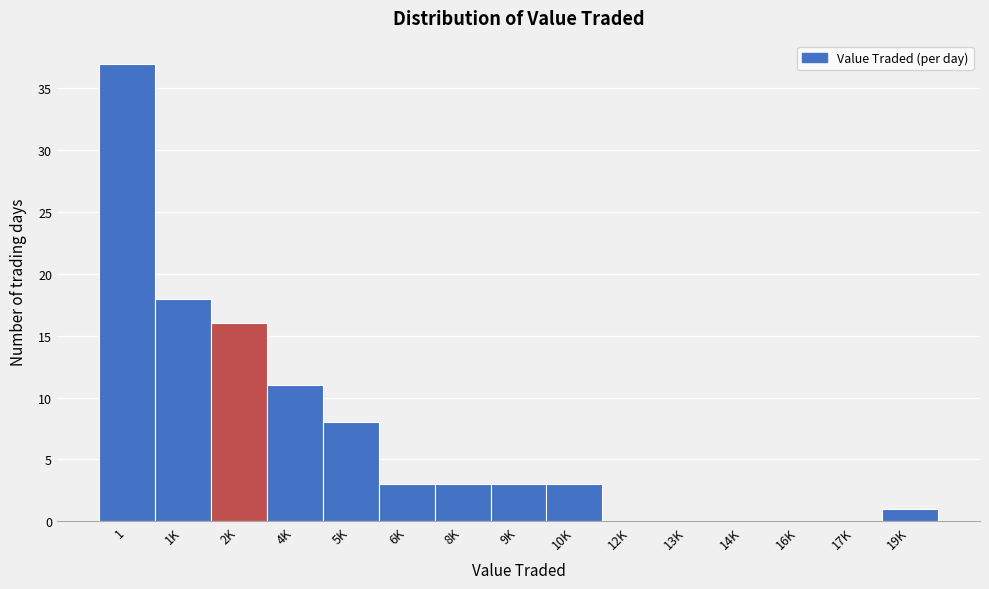

Reading left to right, extract all data points from this chart.

1=37	1K=18	2K=16	4K=11	5K=8	6K=3	8K=3	9K=3	10K=3	12K=0	13K=0	14K=0	16K=0	17K=0	19K=1